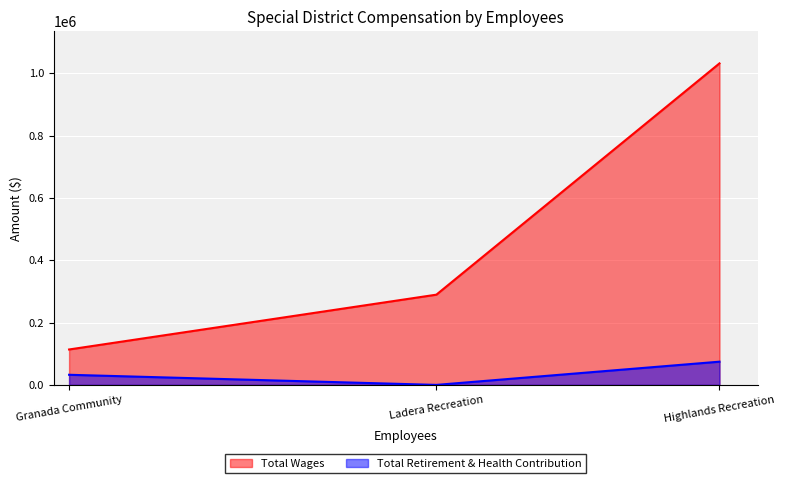

What is the difference between the maximum and minimum values in the Total Wages series?

918112